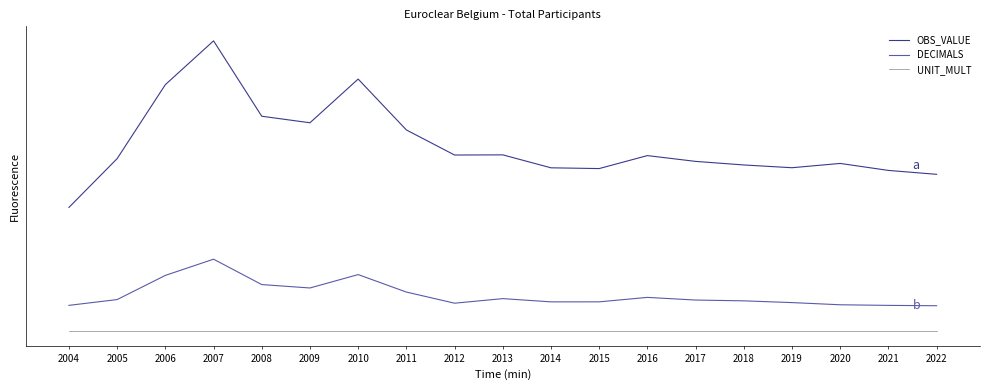

At 2012, list the series in order from largest to smallest.

OBS_VALUE, DECIMALS, UNIT_MULT